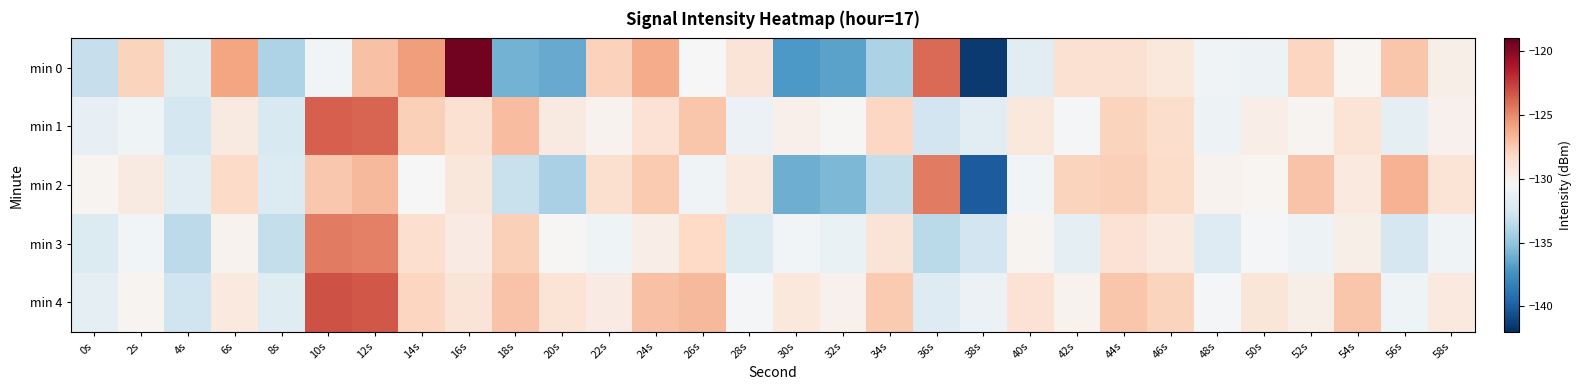

What is the total value across all series at 40s?

-650.9